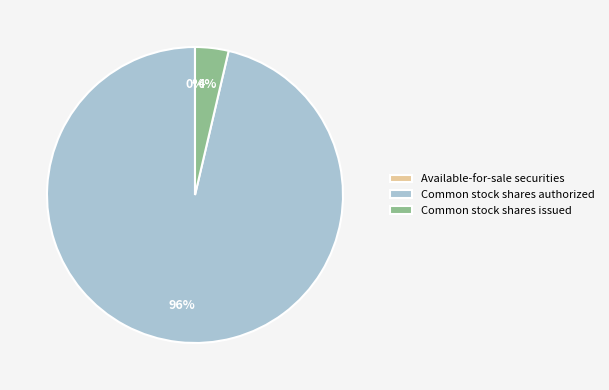

Which category has the biggest portion of the pie?

Common stock shares authorized